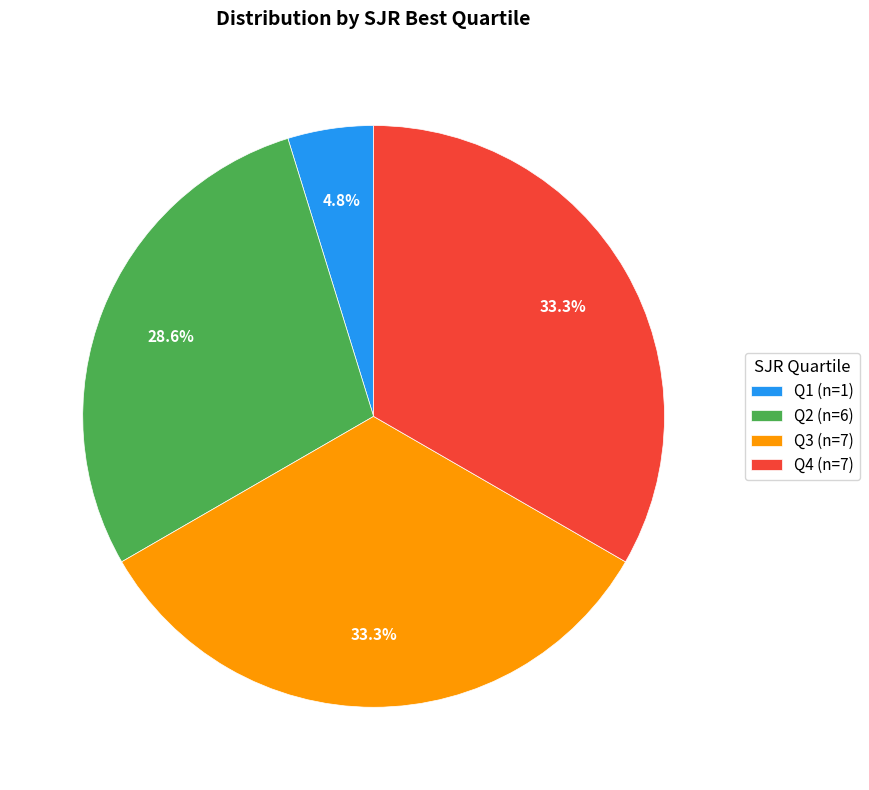

What is the smallest slice in the pie chart?

Q1 (n=1)